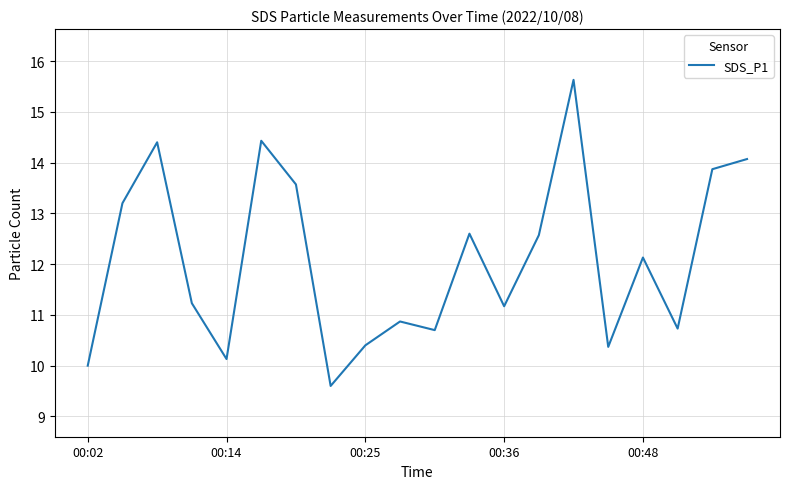

What is the smallest value displayed?

9.6